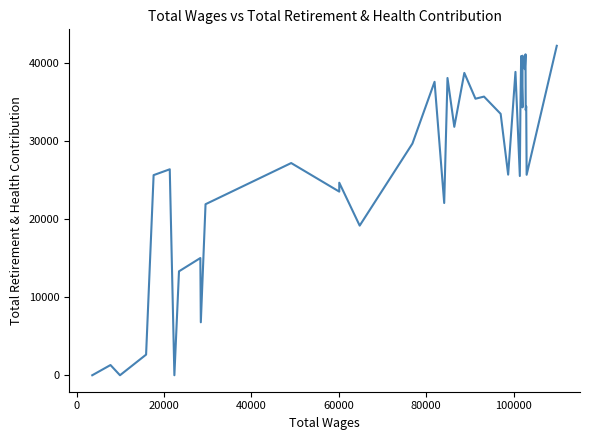

How many positive values are there?

37